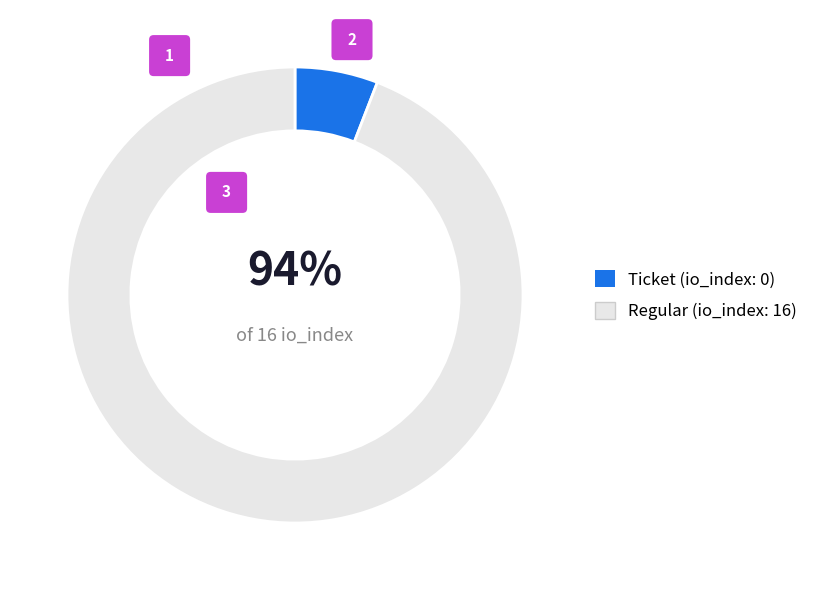

Does any single category account for the majority?

Yes